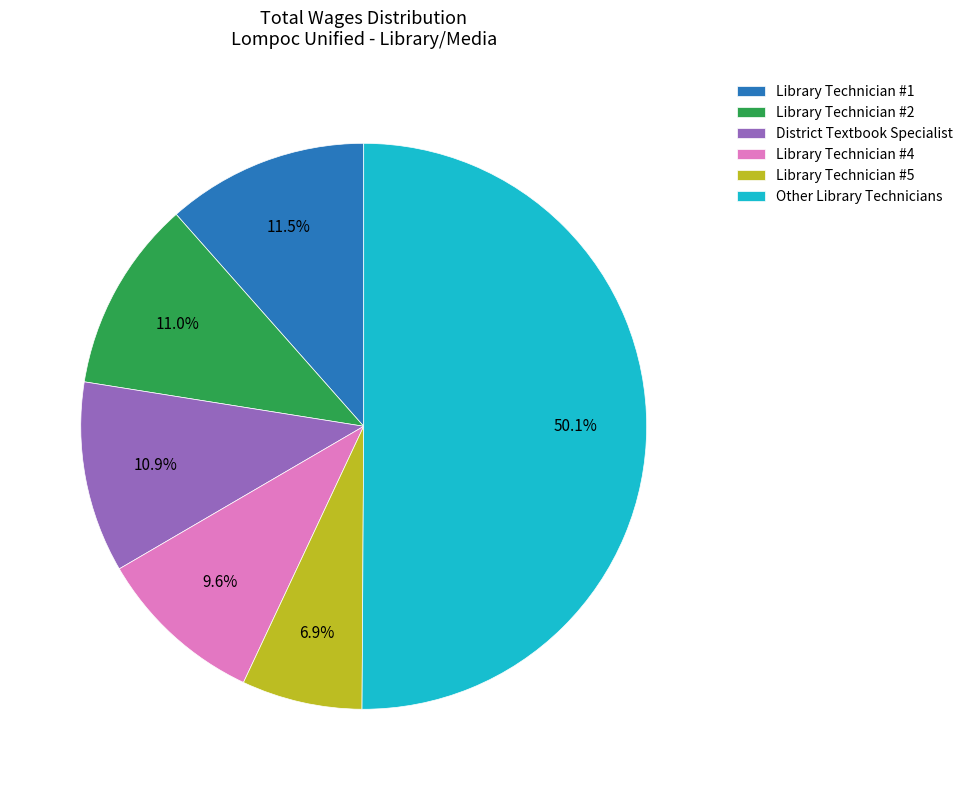

Which slice represents more than half of the pie?

Other Library Technicians